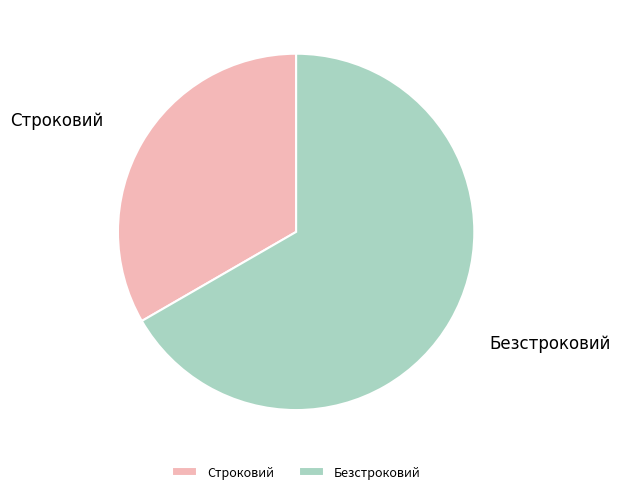

Which has a higher value, Безстроковий or Строковий?

Безстроковий